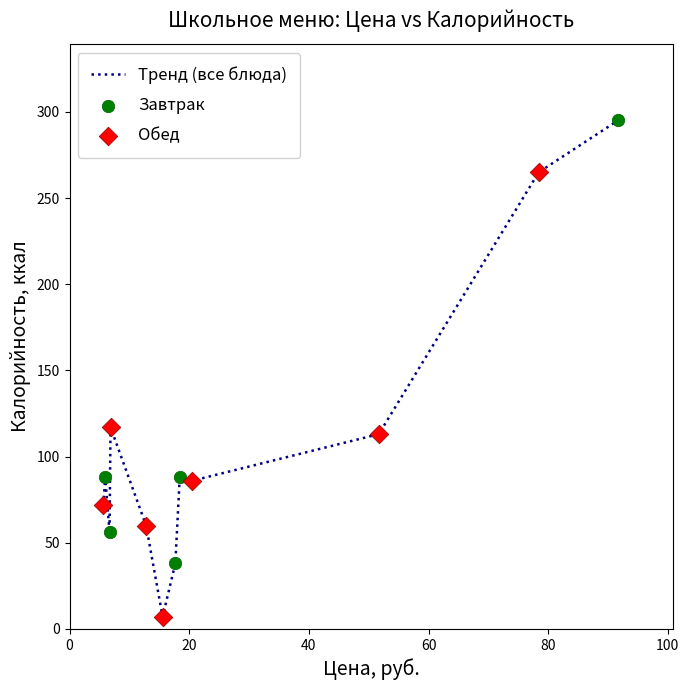

What is the minimum value shown in the chart?

7